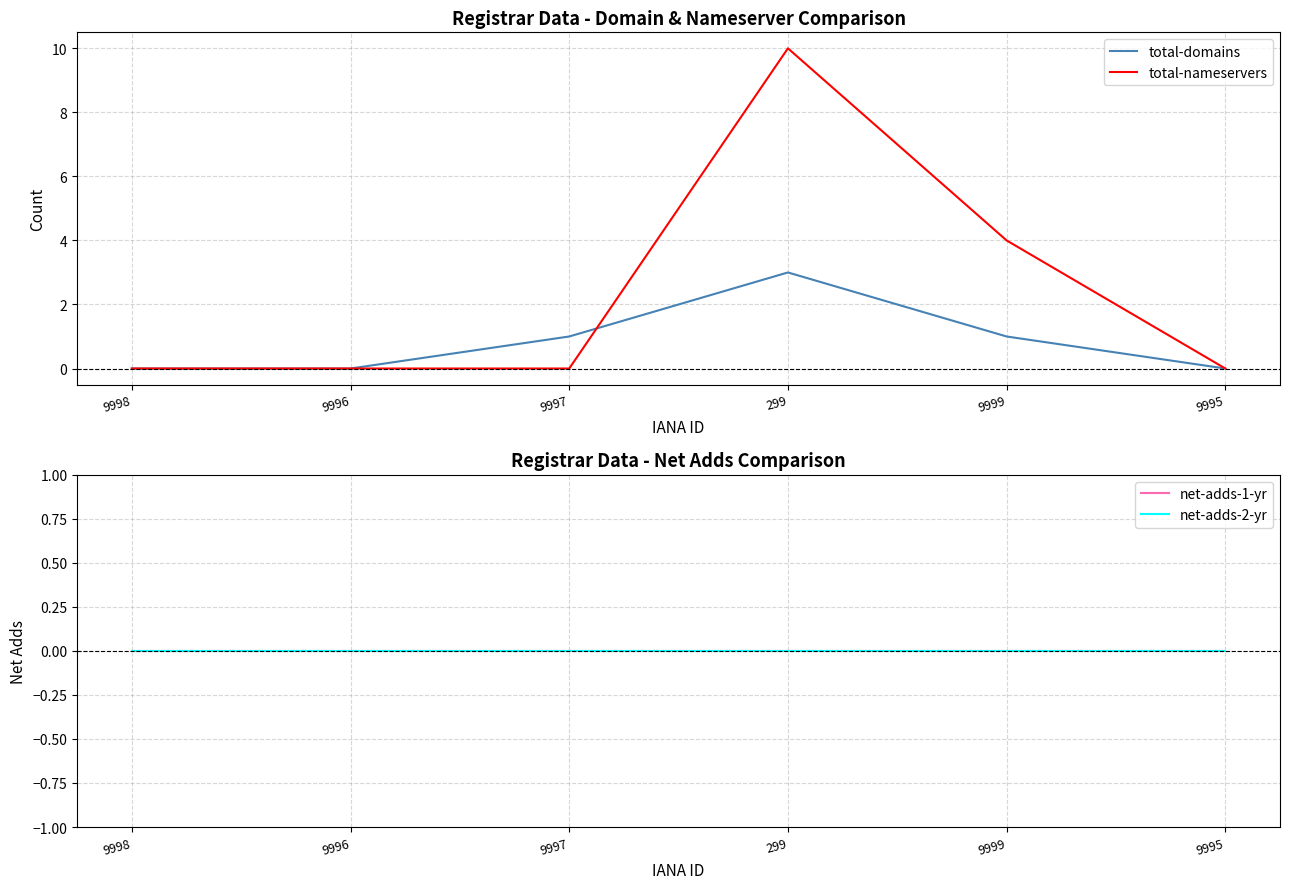

Which category has the lowest value across all series?

9998